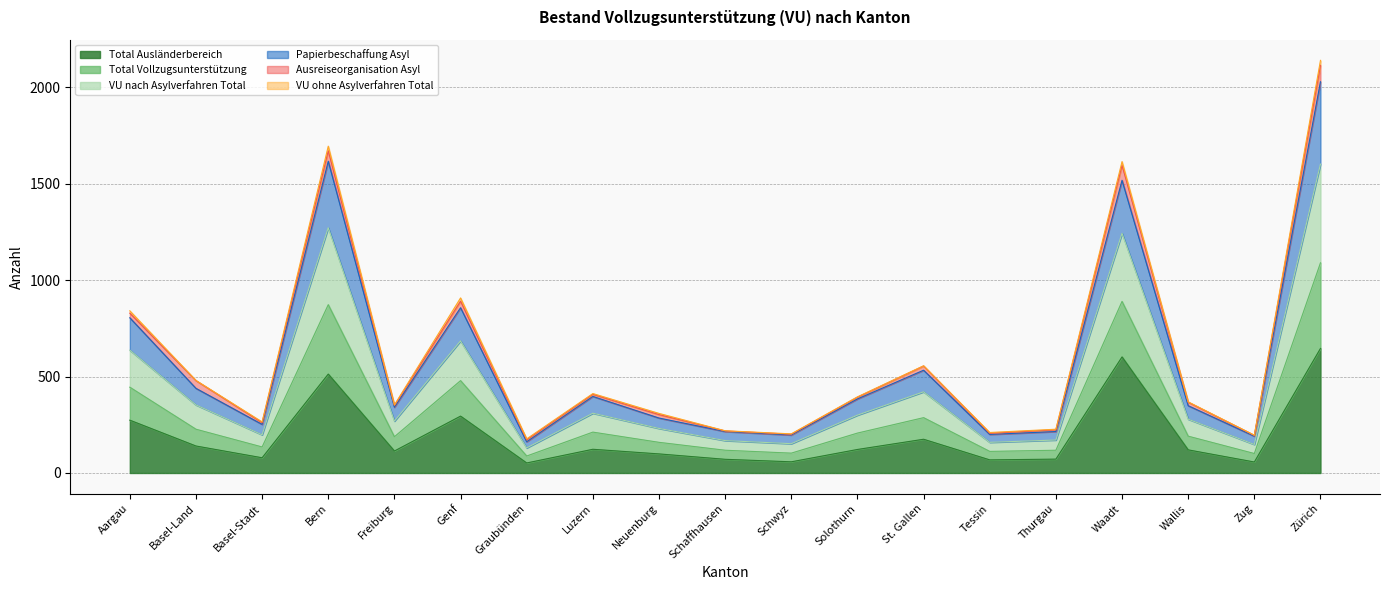

What is the minimum value for Total Ausländerbereich?

52